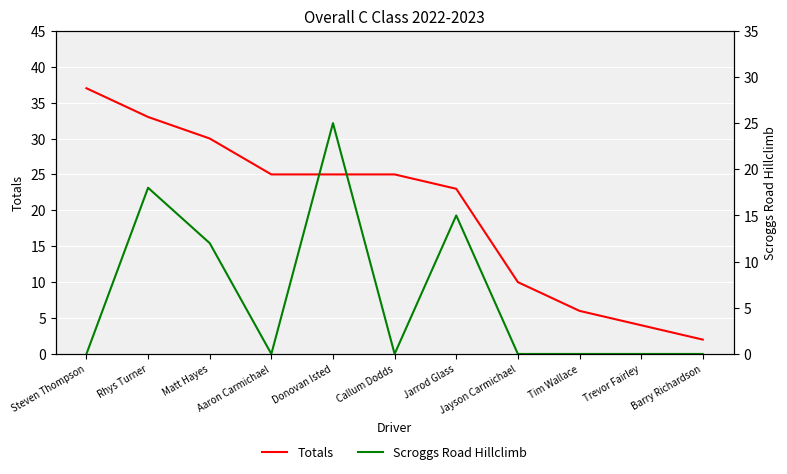

Which series has the largest range (max minus min)?

Totals